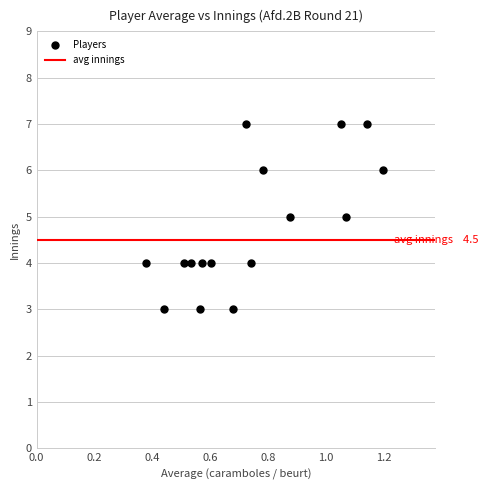

How many points are shown in the scatter plot?

16